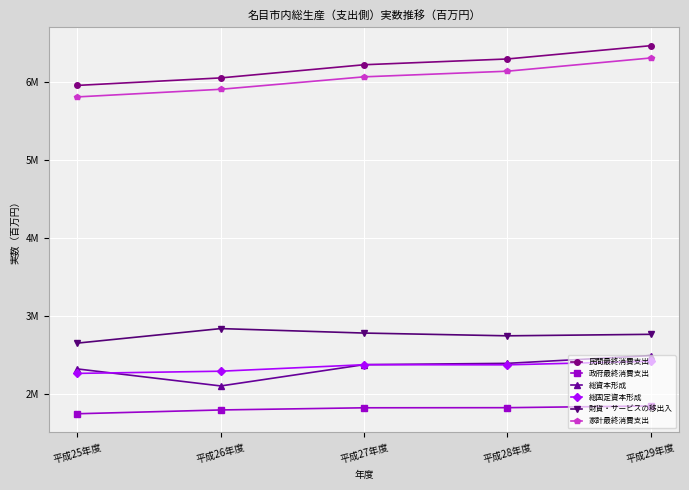

At how many categories does at least one series exceed 2320200?

5